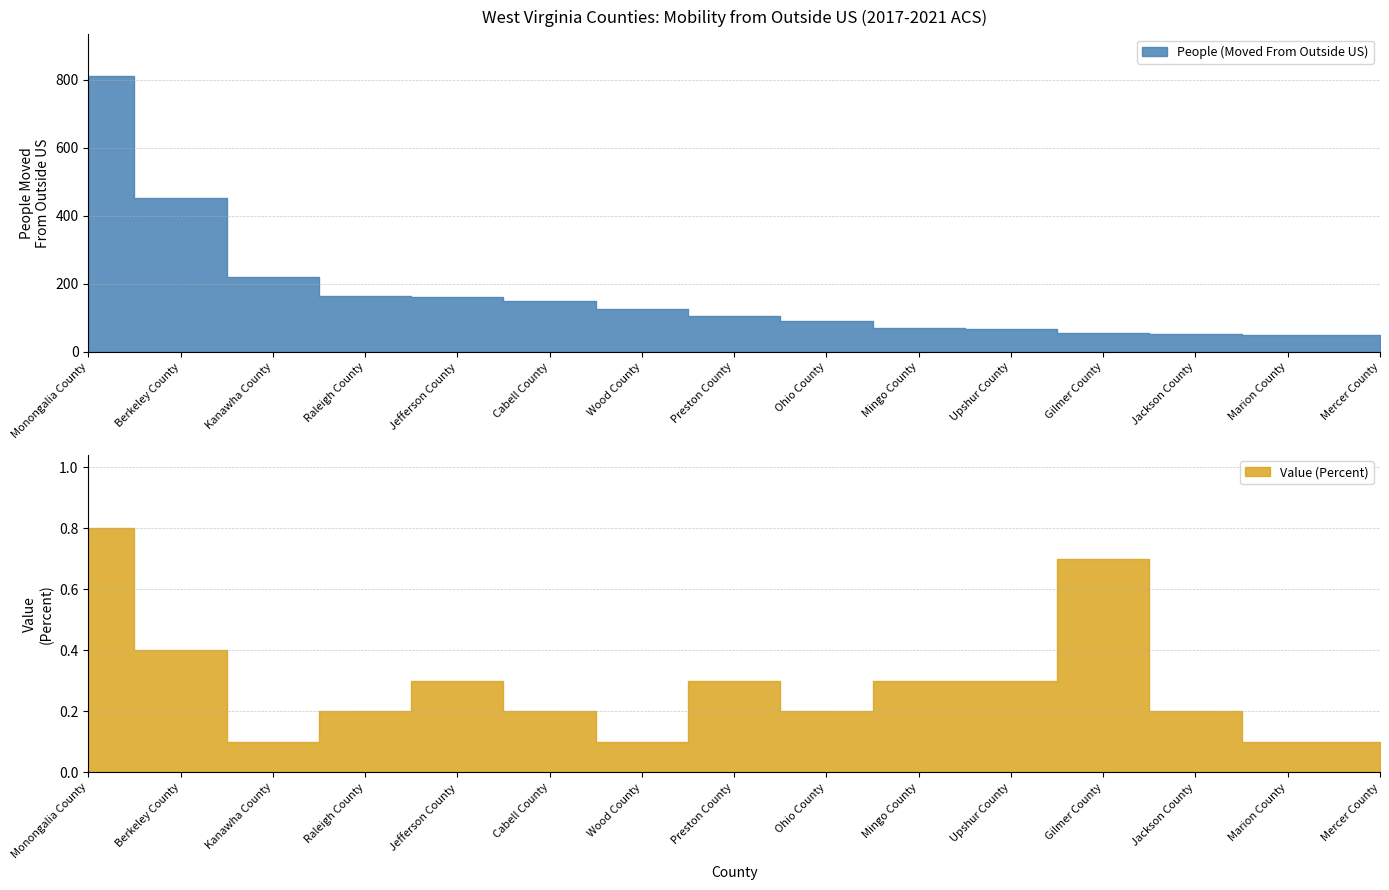

Which series has the largest total across all categories?

People (Moved From Outside US)